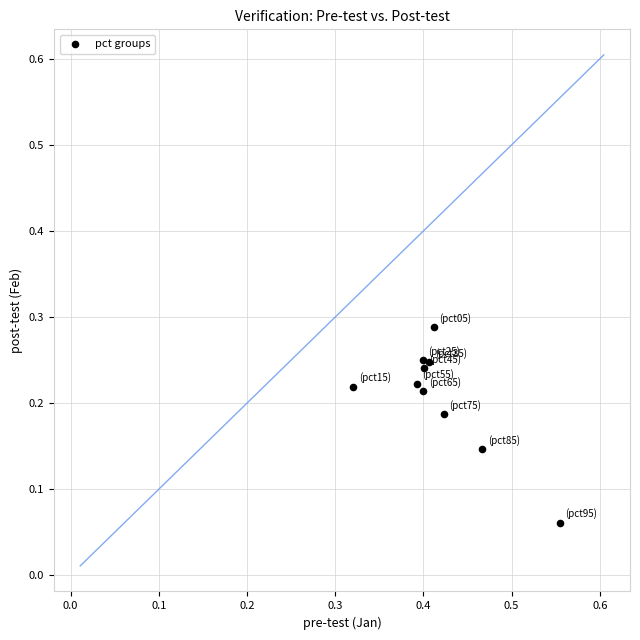

How many points are shown in the scatter plot?

10